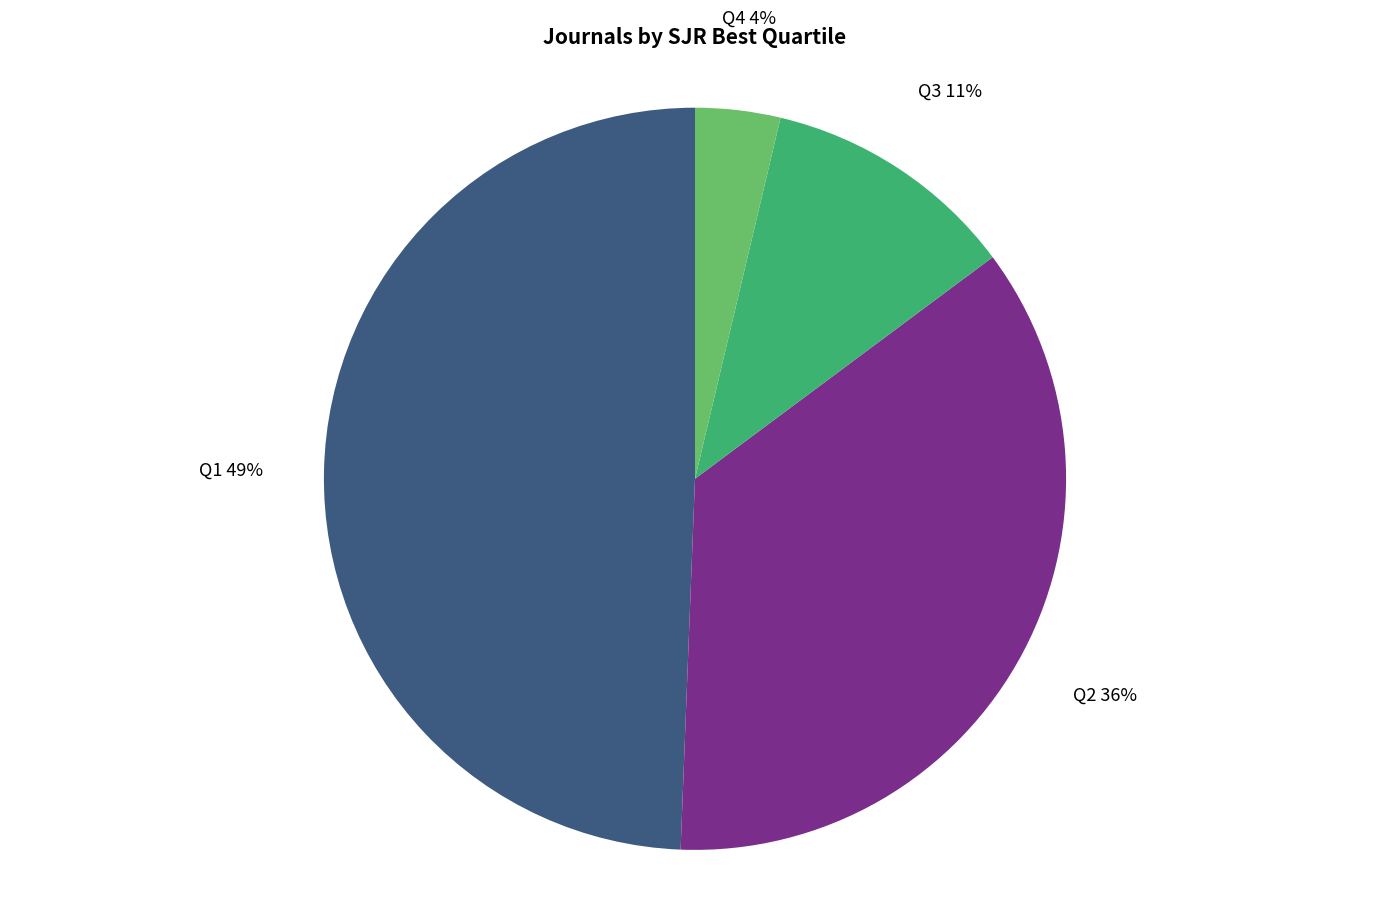

Is it true that Q1 is 56% of the pie?

False